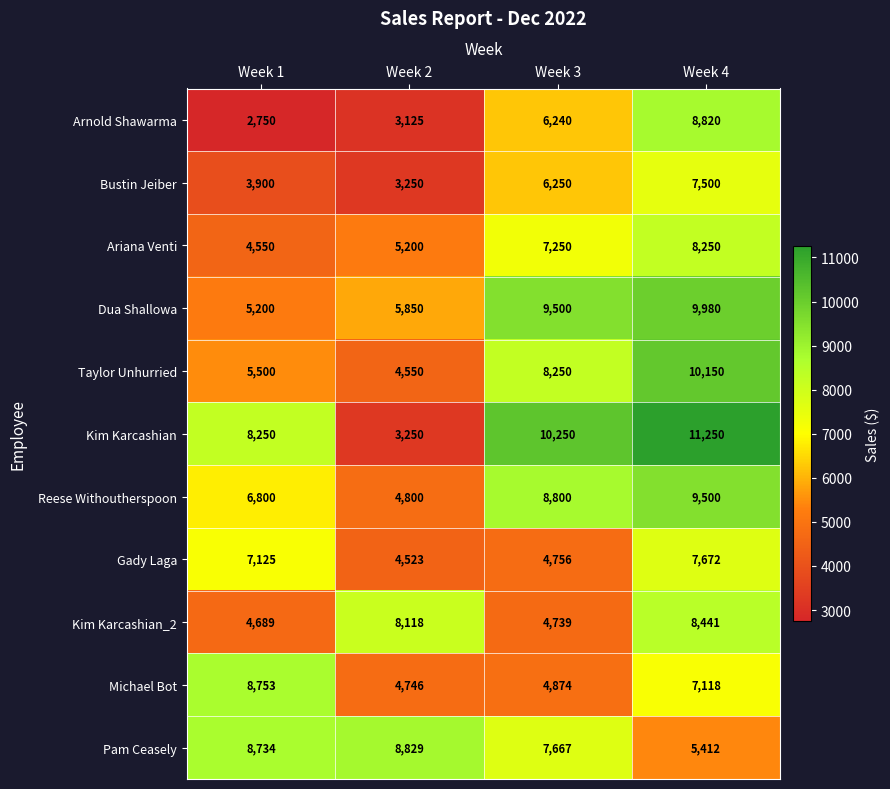

Which series changed the most between Week 1 and Week 3?

Dua Shallowa